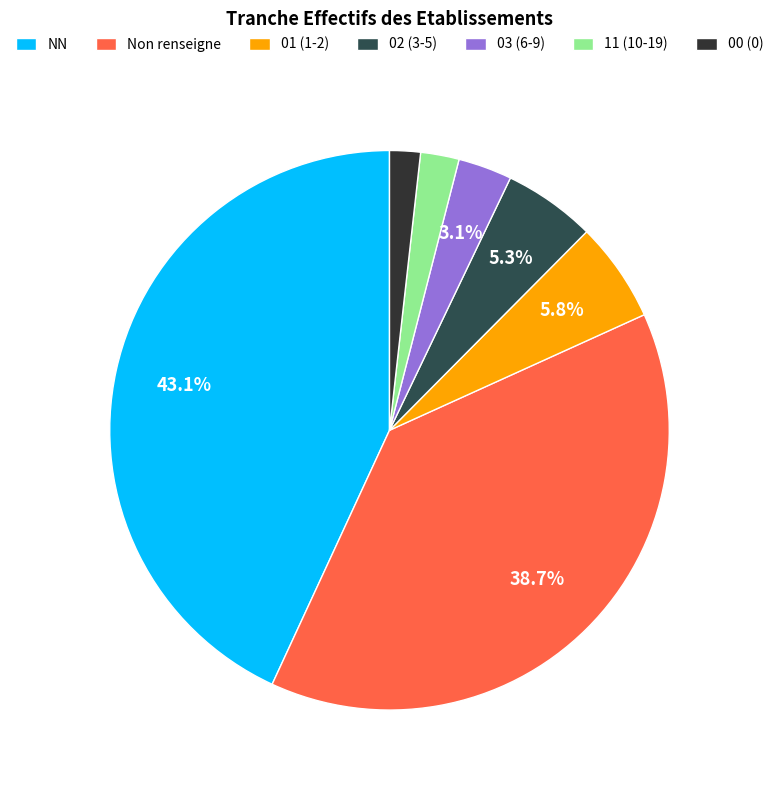

To the nearest percent, what percentage of the pie is NN?

43%